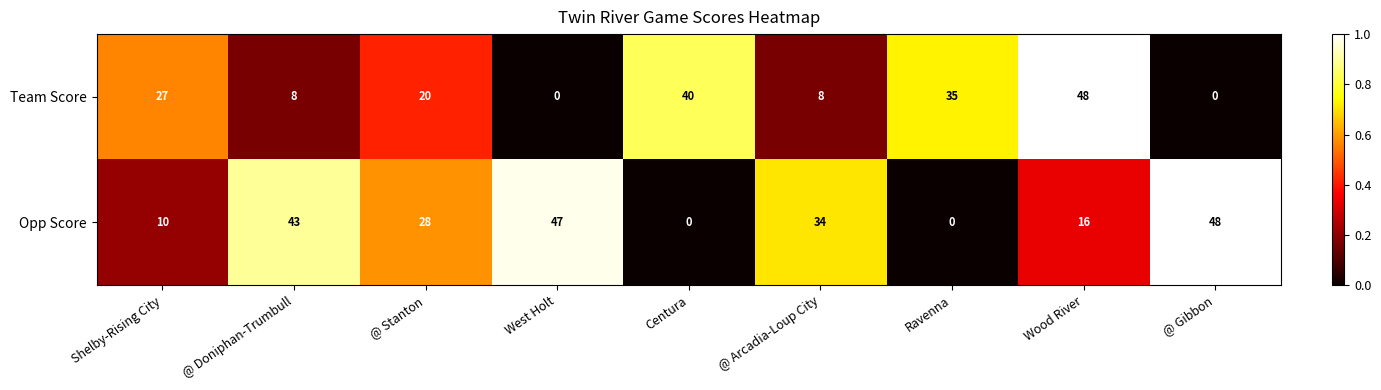

Count the Team Score values in the range 8 to 35.

5